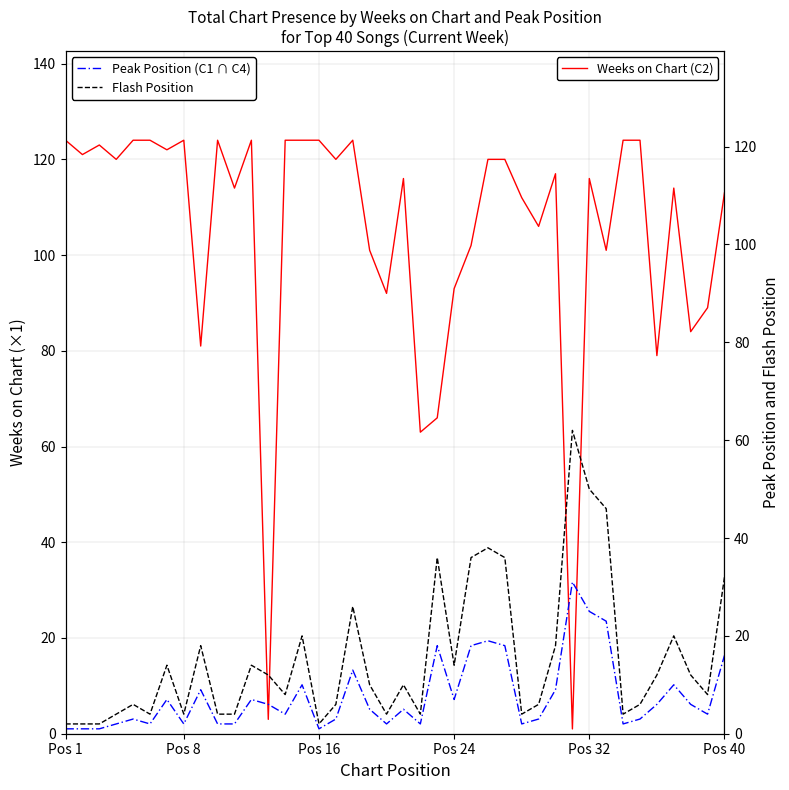

How many data points in Weeks on Chart (C2) are above 117?

19